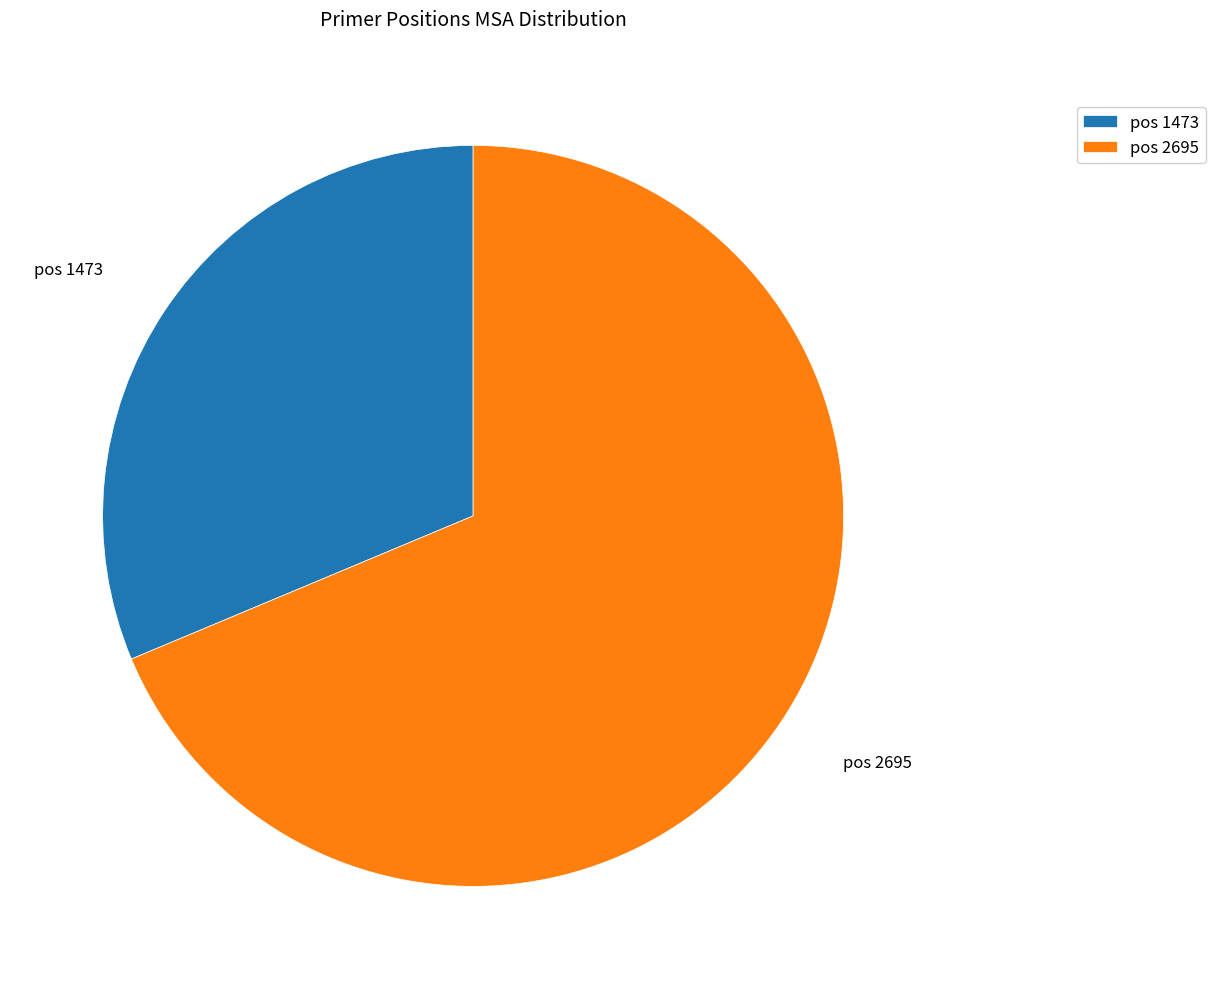

True or false: pos 1473 accounts for 31% of the total.

True